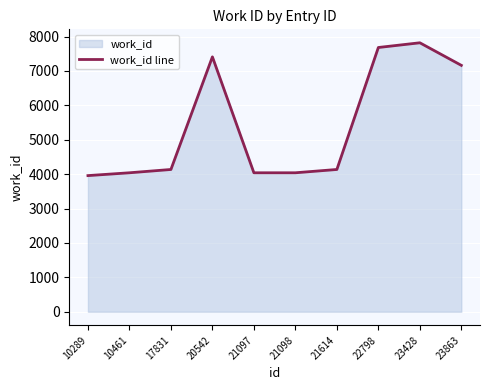

Reading right to left, list all the values displayed in this chart.

23863=7163	23428=7819	22798=7682	21614=4136	21098=4040	21097=4040	20542=7410	17831=4136	10461=4040	10289=3958